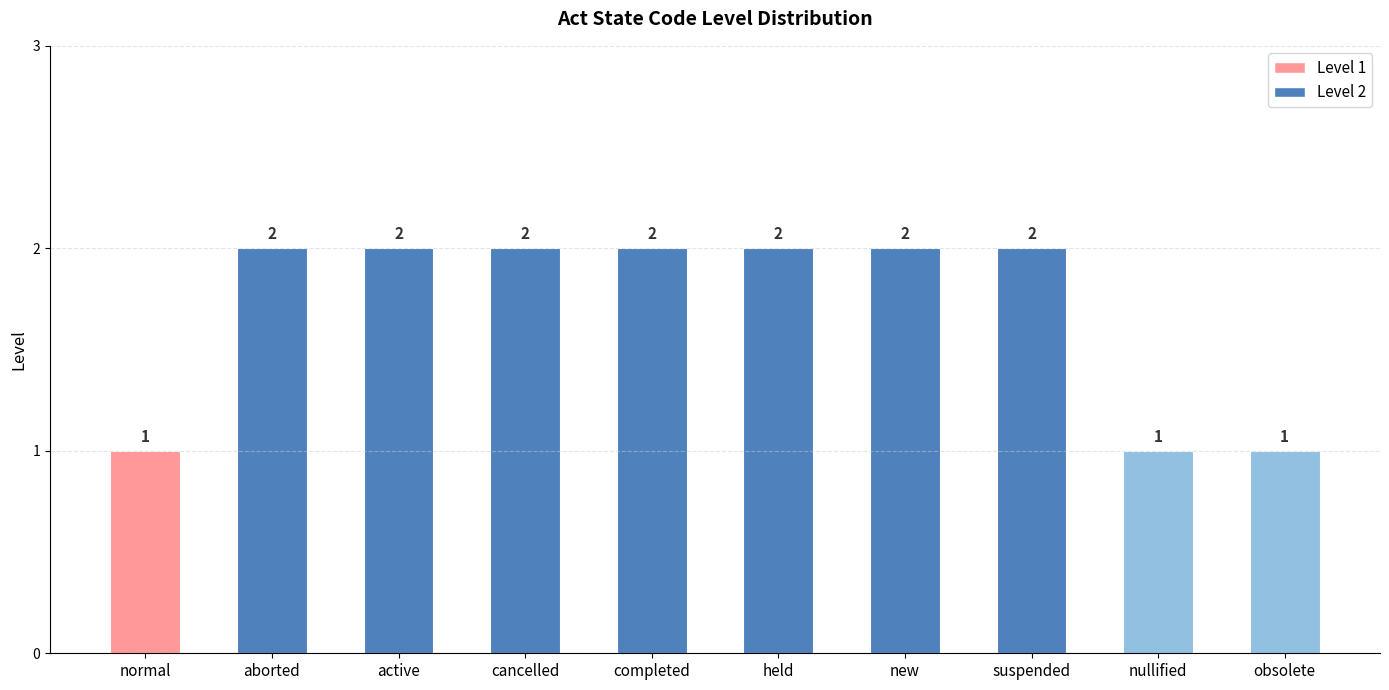

What is the difference between the values at completed and nullified?

1